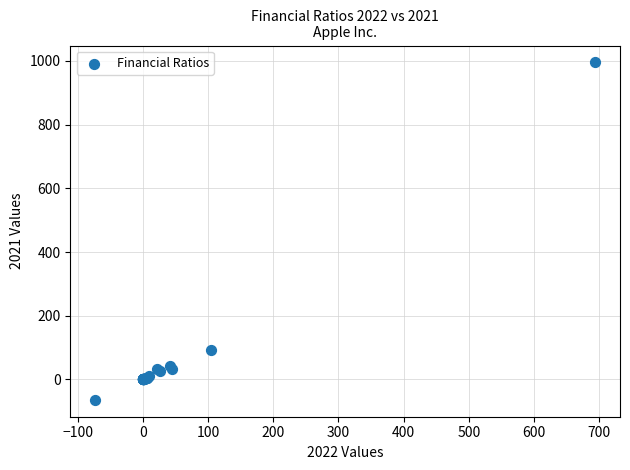

What Y value in the scatter plot is closest to 465?

93.9